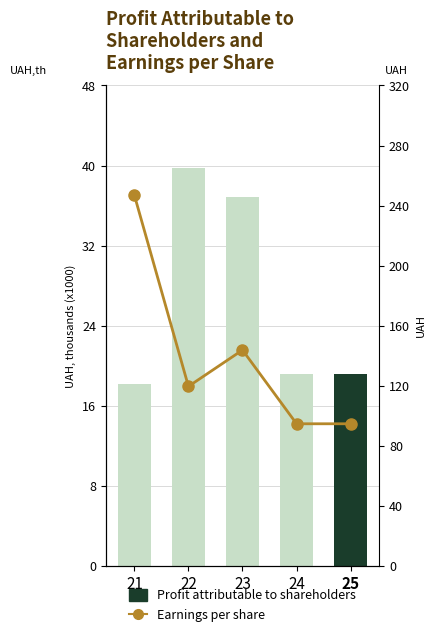

Rank the categories by Earnings per share value from highest to lowest.

21, 23, 22, 24, 25